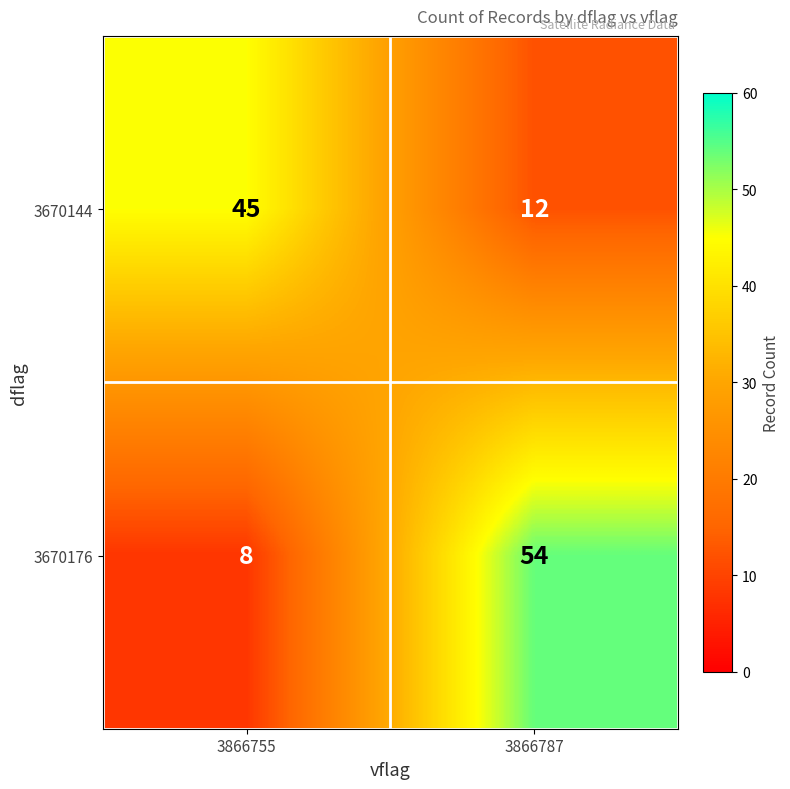

Is it true that 3670176 equals 54 at 3866787?

True